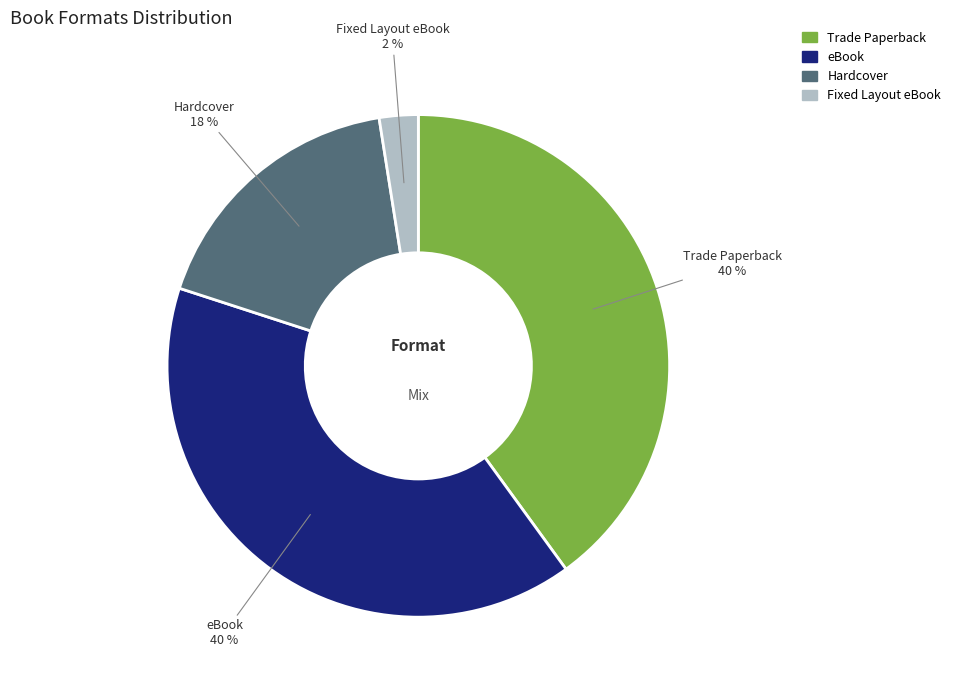

How many segments does this pie chart have?

4